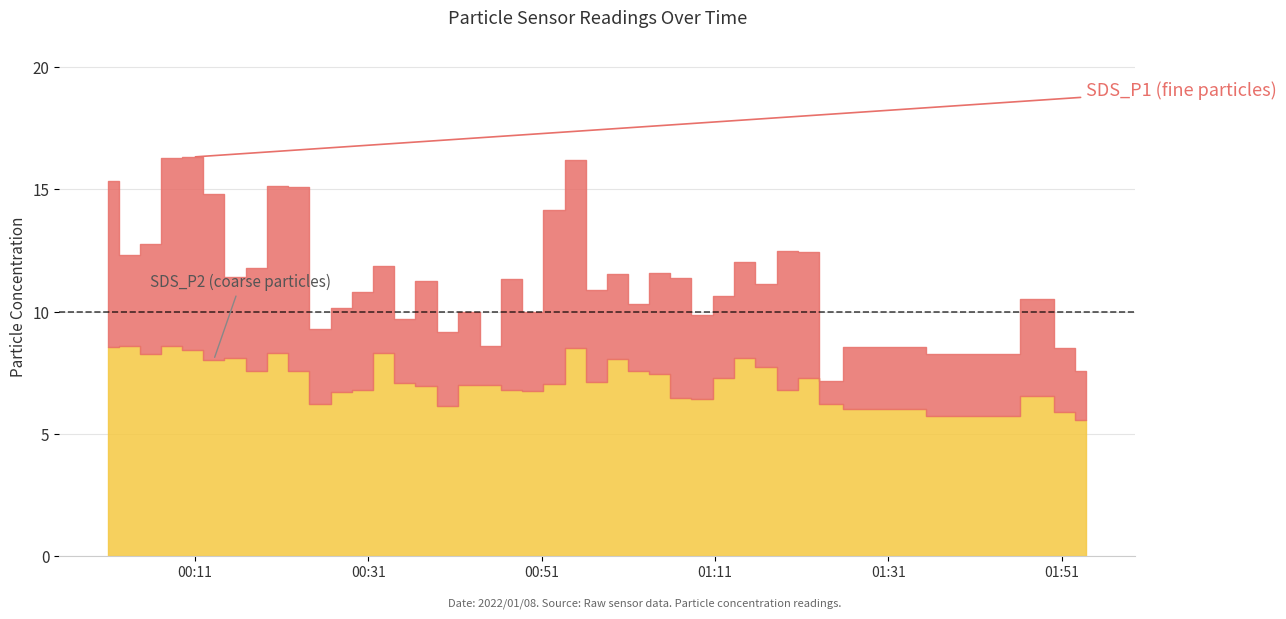

Between 2022/01/08 00:35:12 and 2022/01/08 01:43:36, which series saw the biggest shift?

SDS_P1